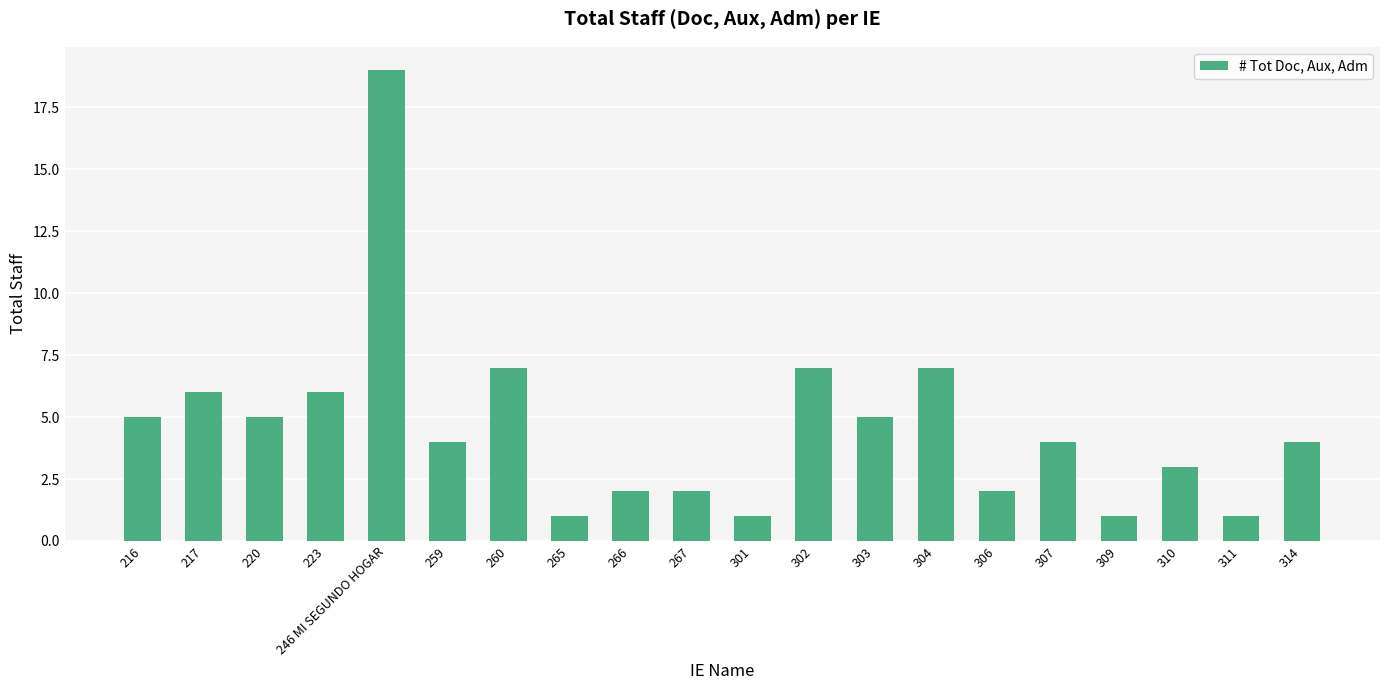

What is the difference between the maximum and minimum values?

18